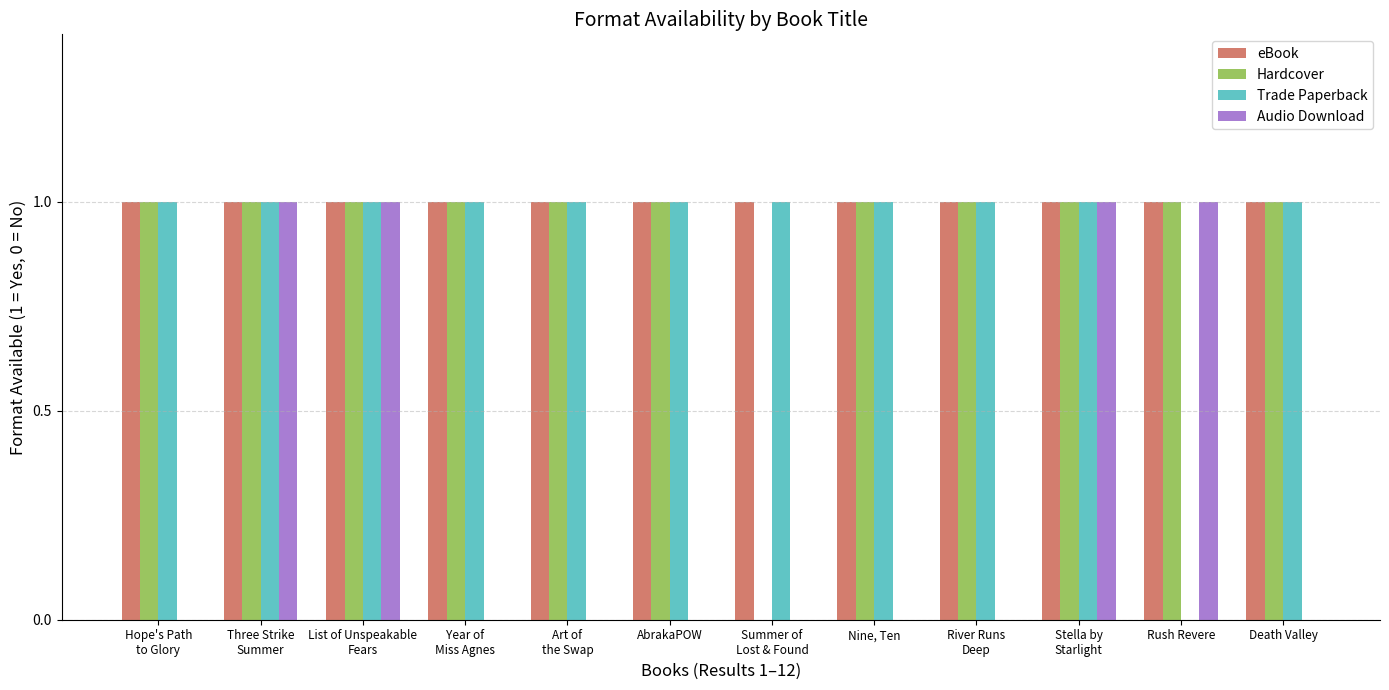

What is the sum of all Trade Paperback values?

11